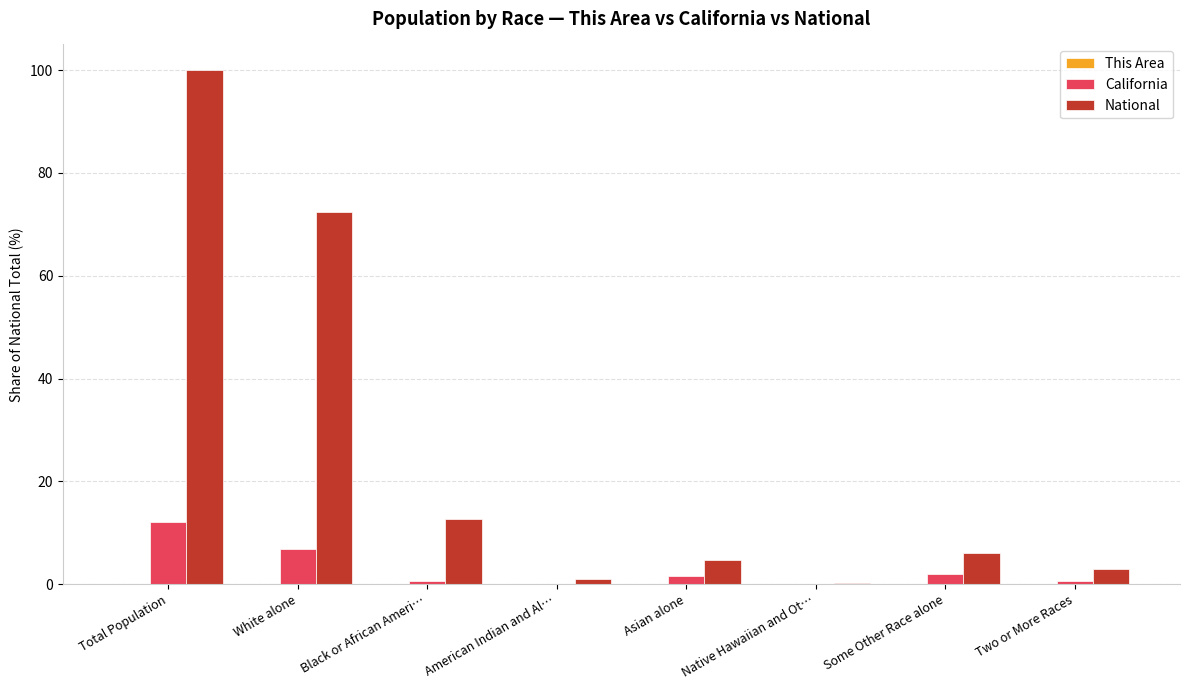

The National series shows 11.0 at Some Other Race alone. True or false?

False